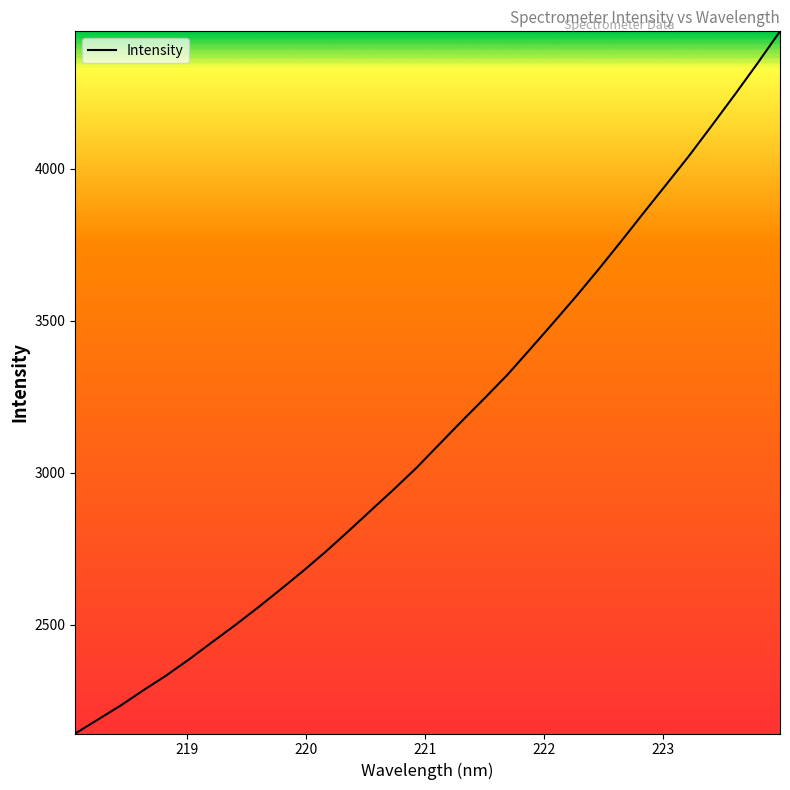

What is the greatest value displayed?

4452.8